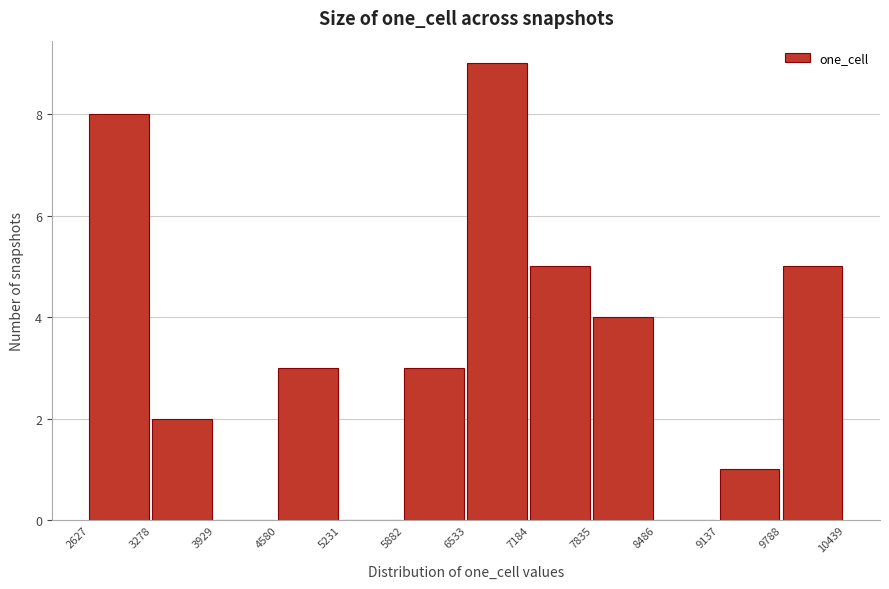

Reading left to right, transcribe this chart: for each bar, give the range it covers on the x-axis and its height. The values are not printed on the chart, so give them approximately, as read against the axis.

2627 to 3278: 8
3278 to 3929: 2
3929 to 4580: 0
4580 to 5231: 3
5231 to 5882: 0
5882 to 6533: 3
6533 to 7184: 9
7184 to 7835: 5
7835 to 8486: 4
8486 to 9137: 0
9137 to 9788: 1
9788 to 10439: 5